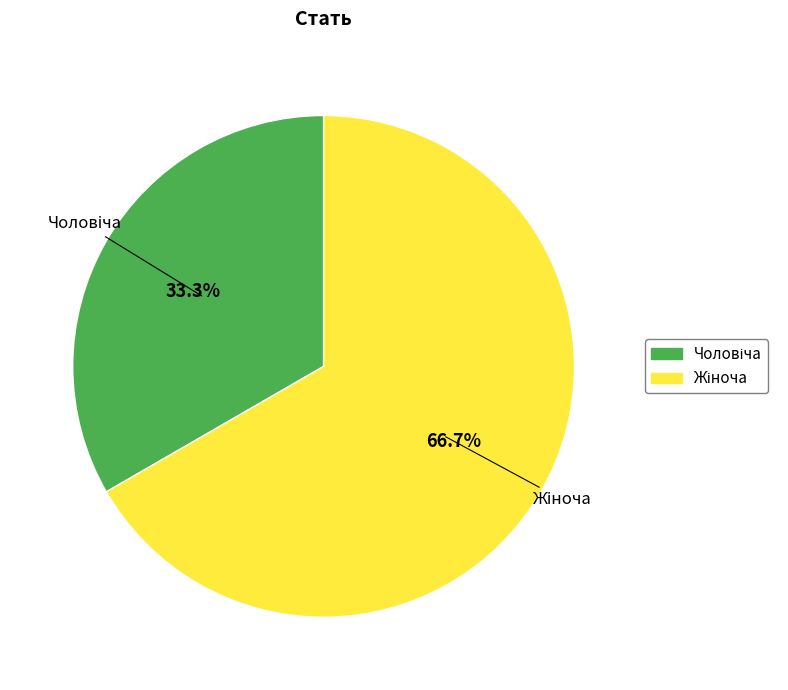

Is there any slice that represents more than half of the pie?

Yes